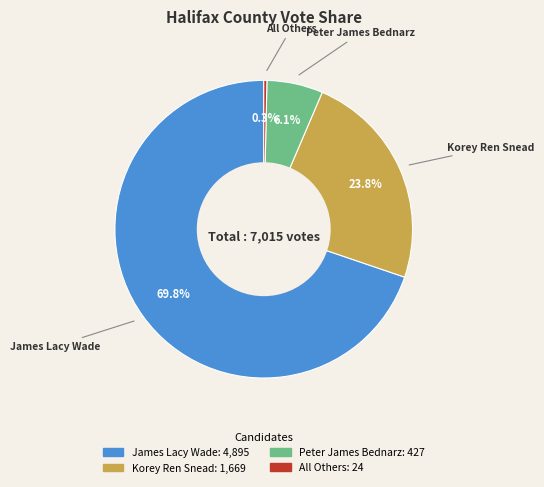

What is the total percentage of James Lacy Wade and Korey Ren Snead?

93.6%